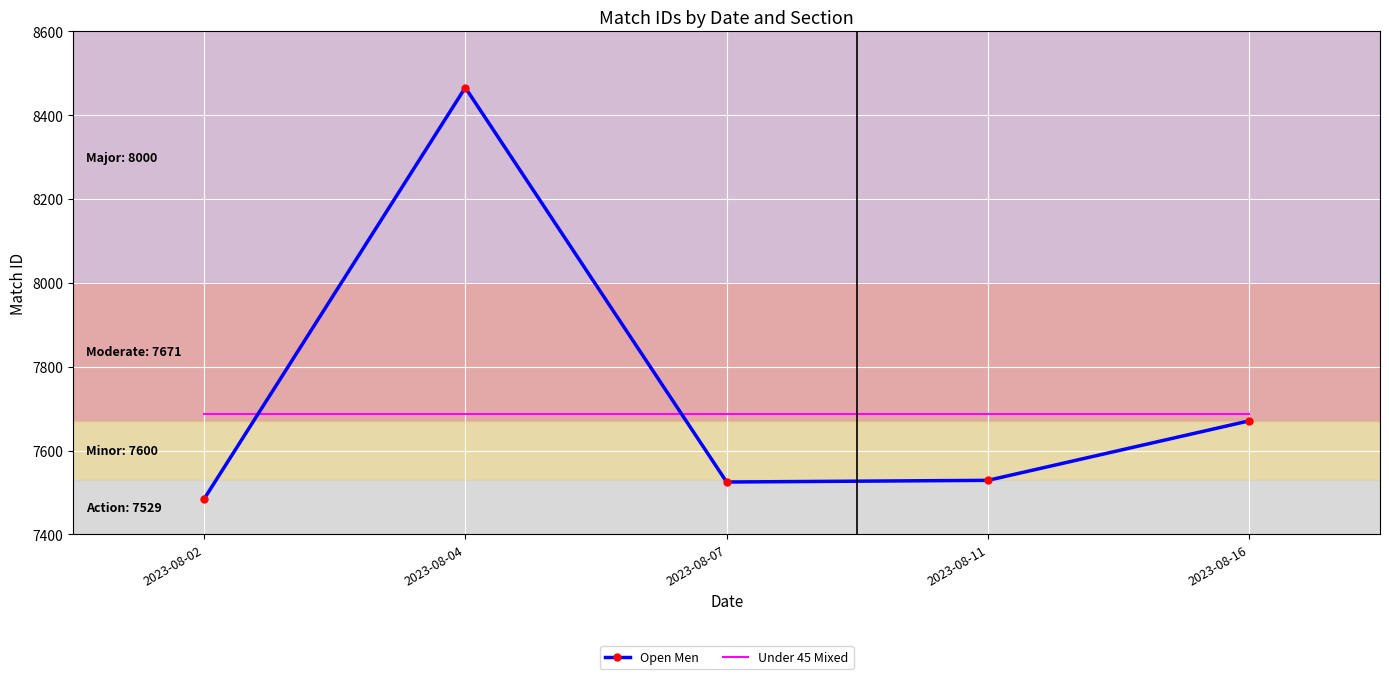

True or false: Under 45 Mixed and Open Men intersect in this chart.

True